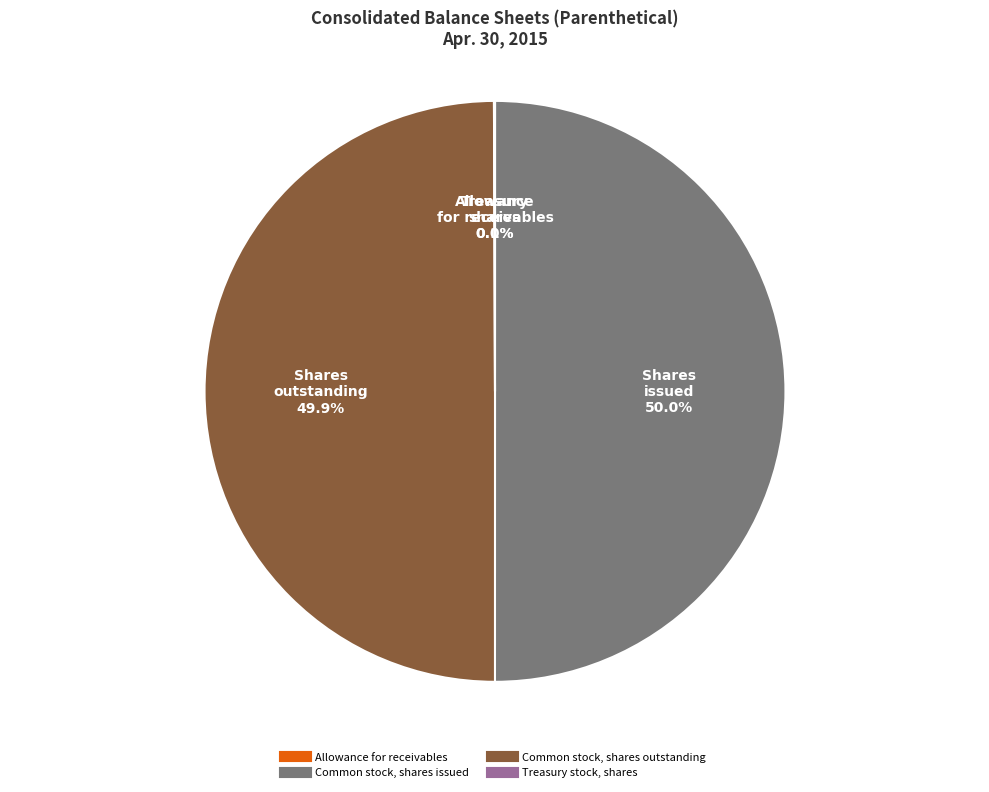

To the nearest percent, what is the difference between the largest and smallest slice percentages?

50%